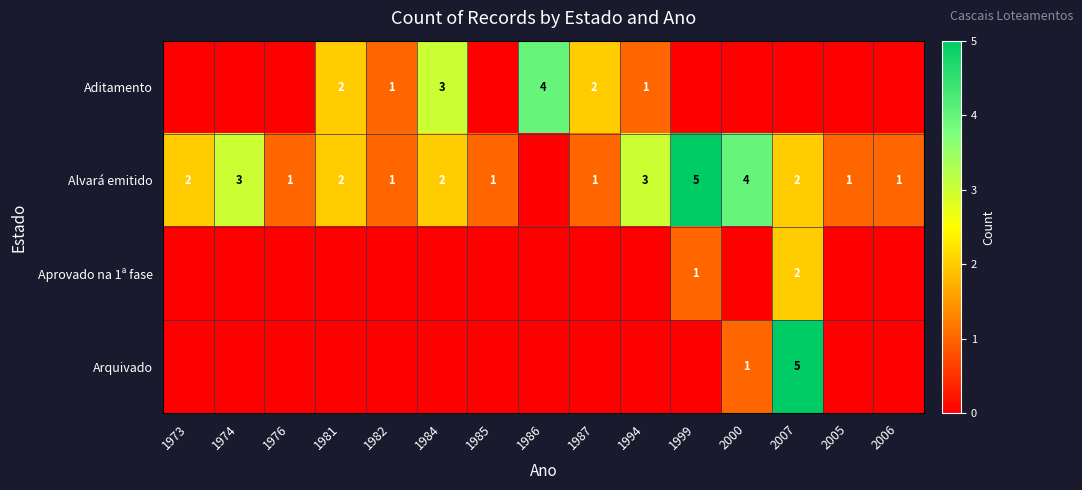

How many categories are shown in the chart?

15